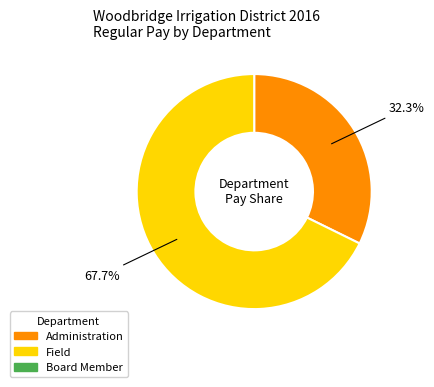

Does any single category account for the majority?

Yes